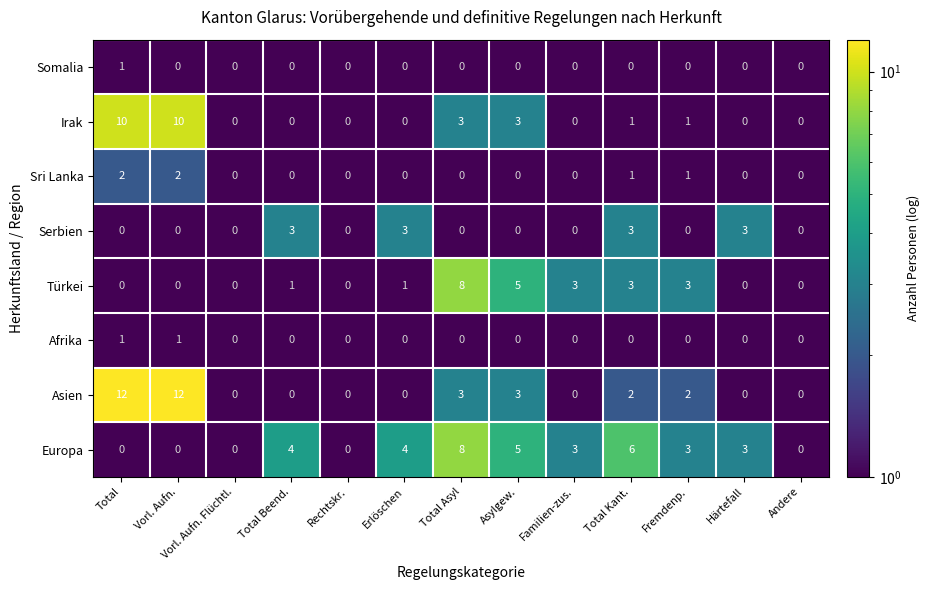

How many Somalia values are between 0 and 1?

13